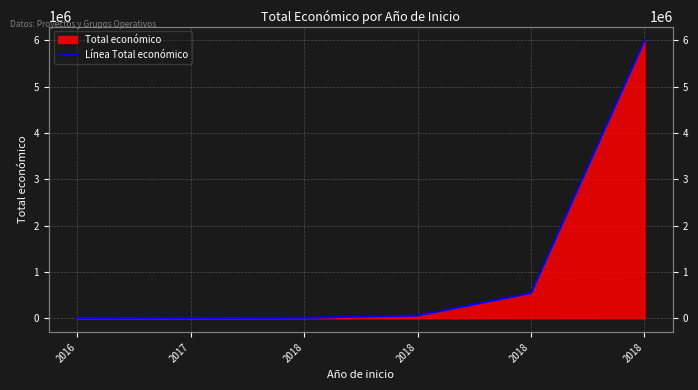

Which has a higher value, 2018 or 2018?

2018